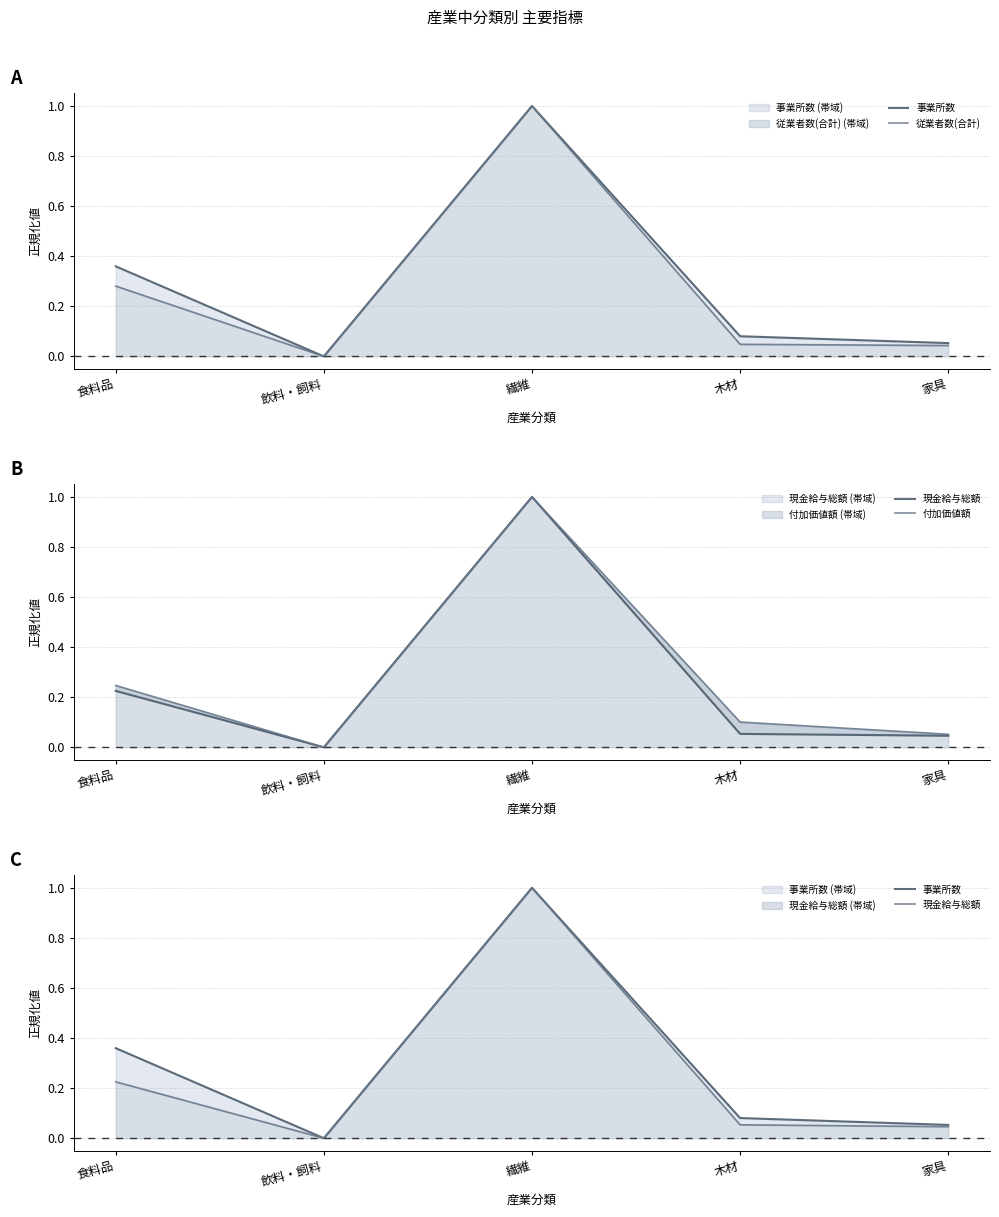

What is the label of the 1st point from the left?

食料品